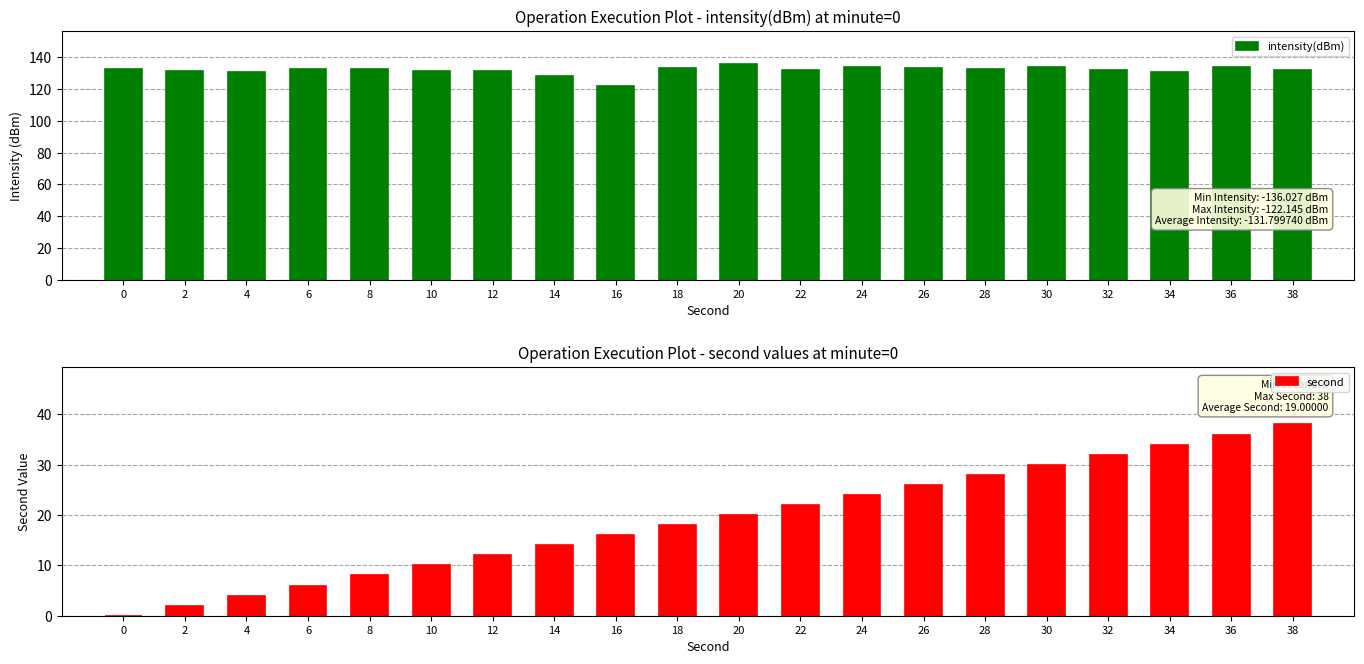

What is the difference between the maximum and second lowest values in the second series?

36.0